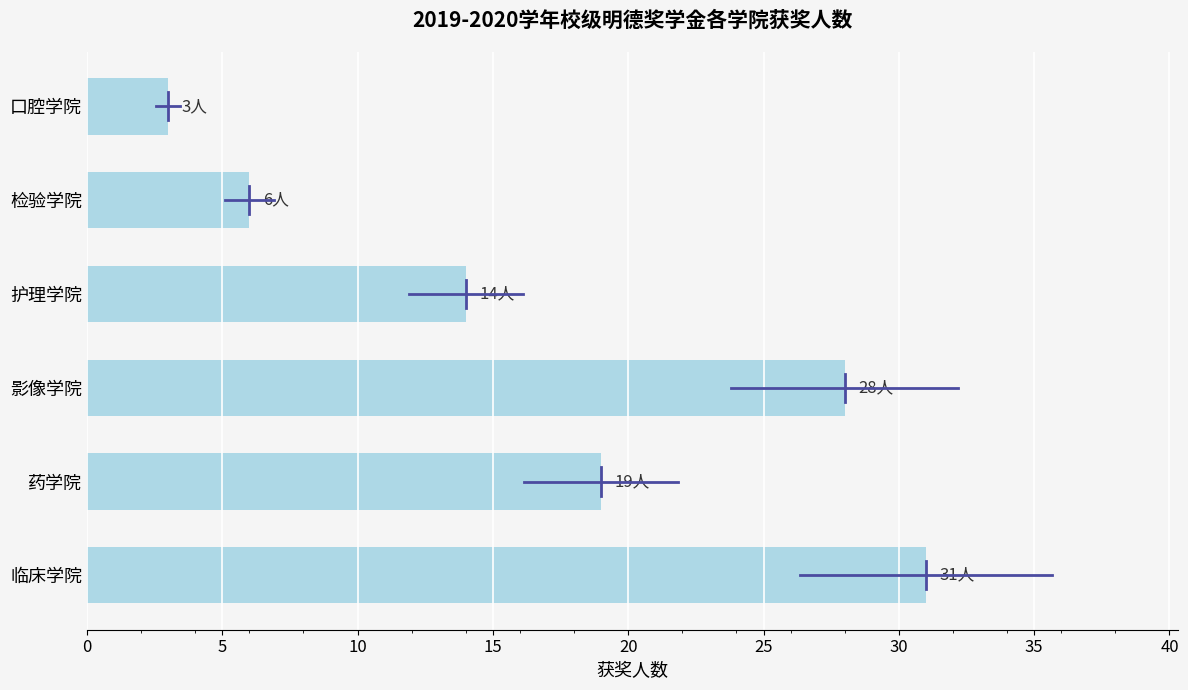

Which label corresponds to the smallest value in the chart?

口腔学院